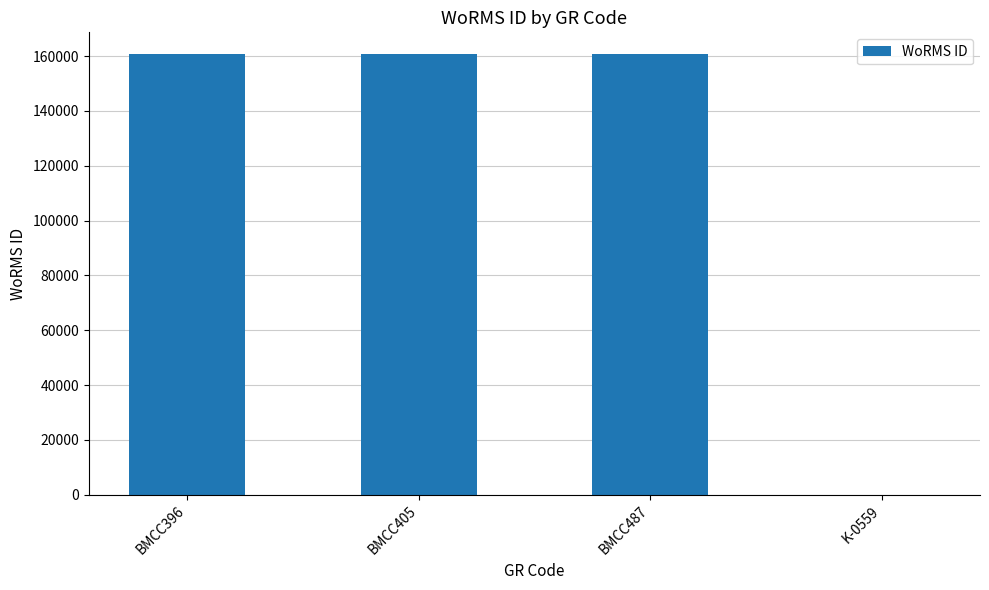

What is the greatest value displayed?

160602